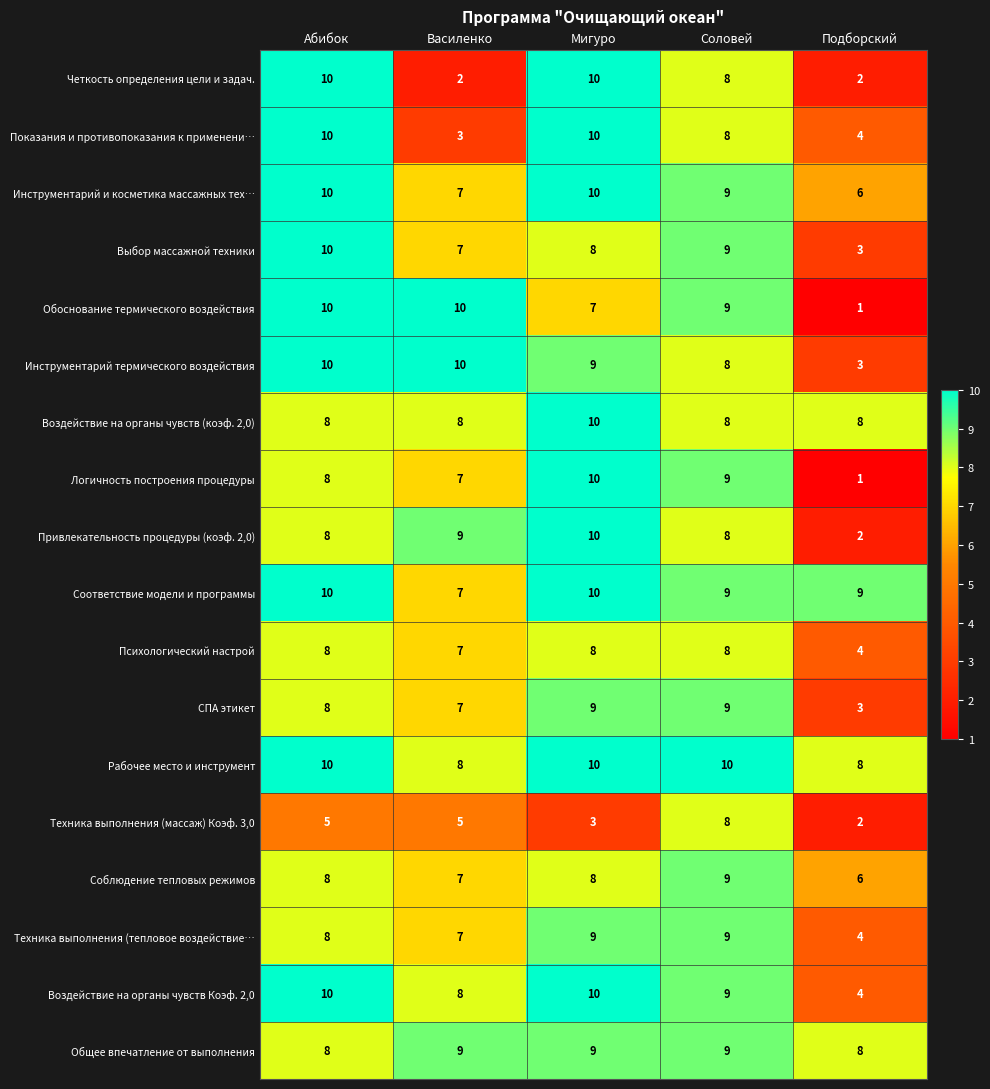

Which series has the widest spread of values?

Обоснование термического воздействия